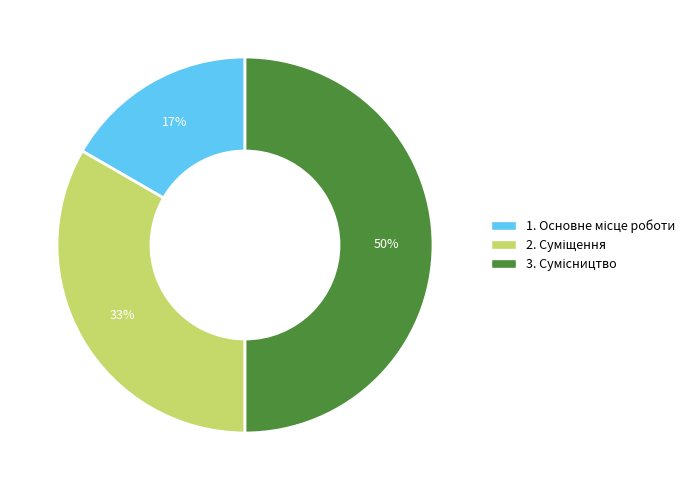

To the nearest percent, what is the average slice percentage?

33%